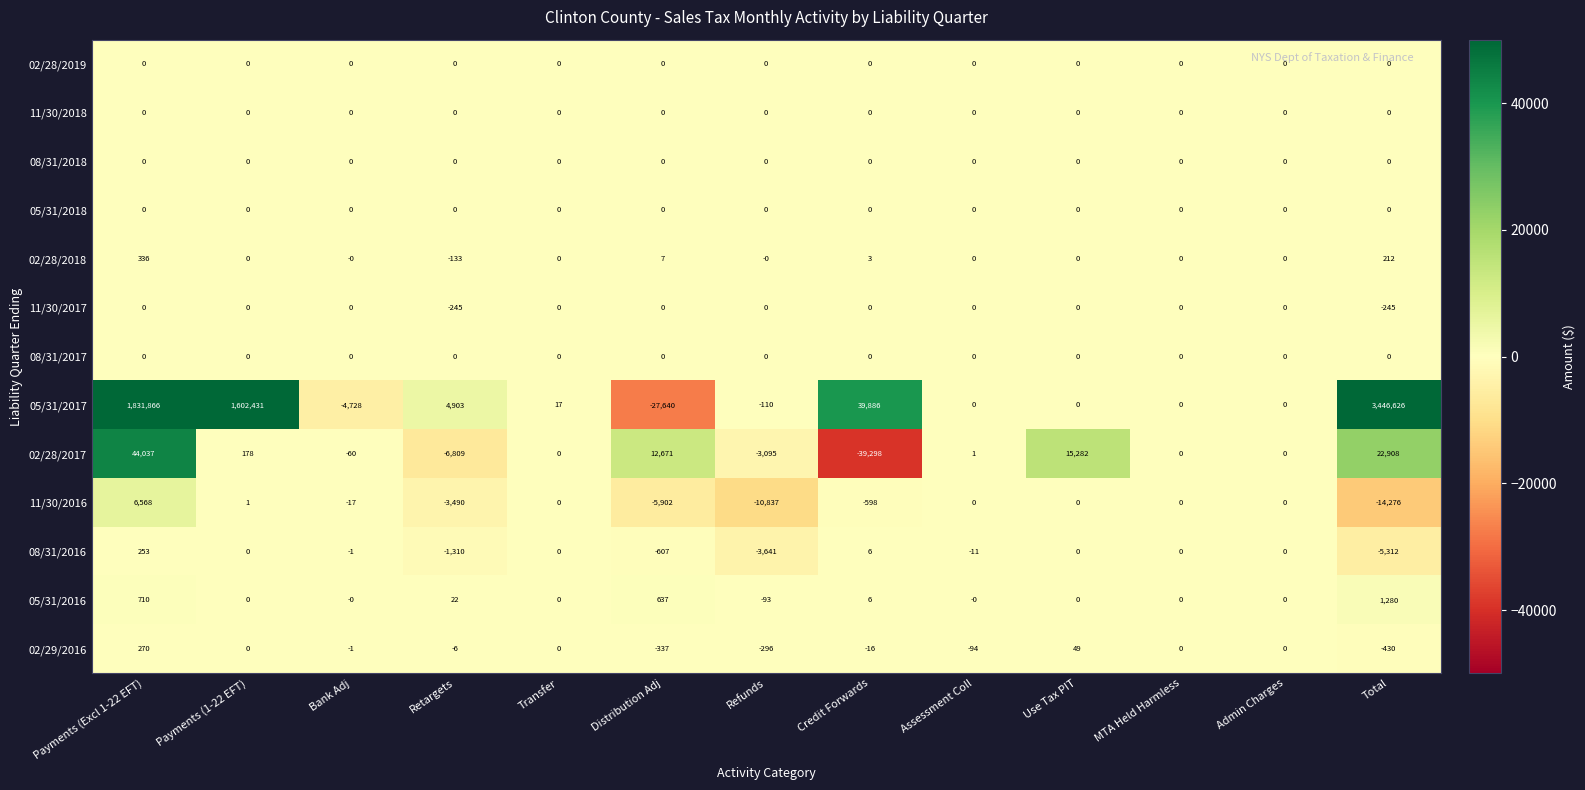

What is the total value across all series at Bank Adj?

-4807